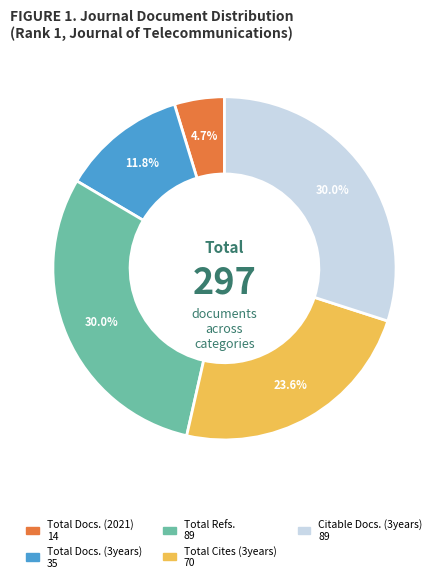

To the nearest percent, what is the combined percentage of Total Docs. (2021) and Total Refs.?

35%